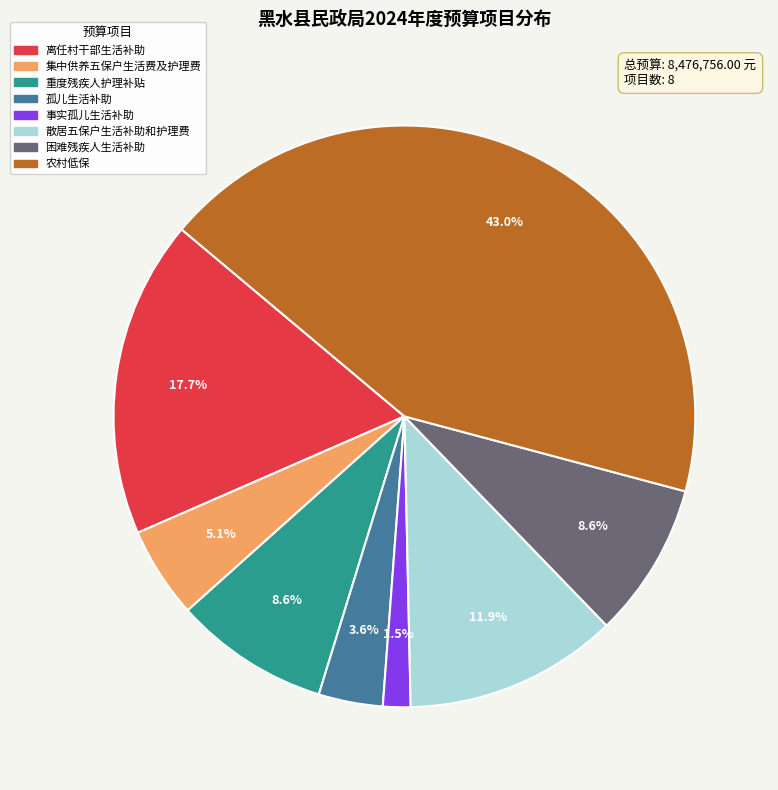

To the nearest percent, what is the average slice percentage?

12%